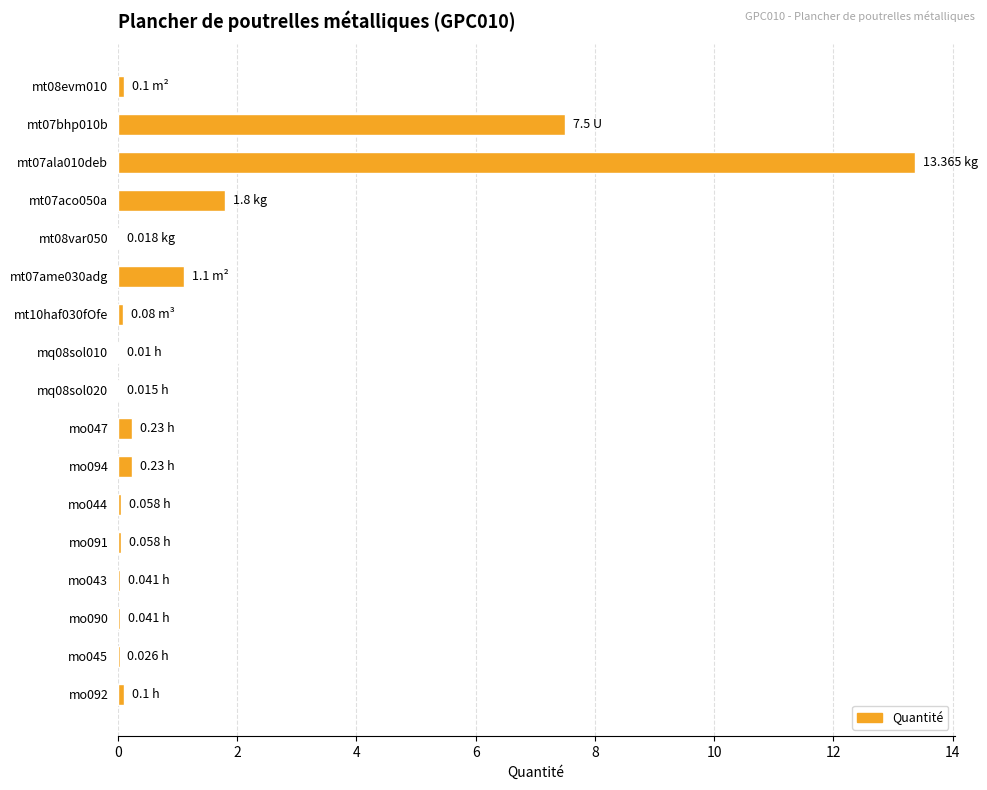

What is the sum of all values?

24.8